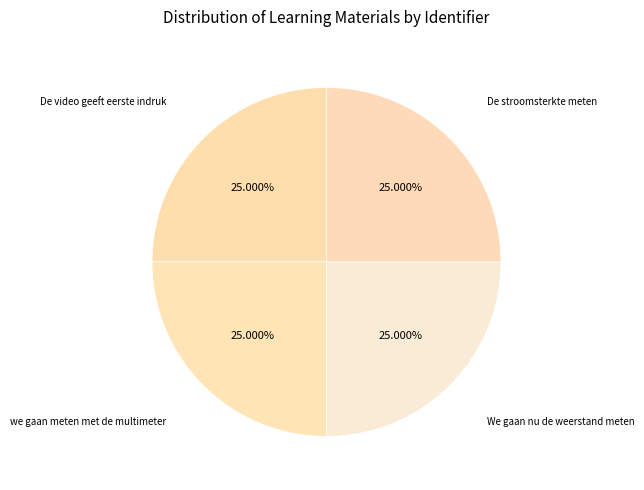

How many slices are in this pie chart?

4